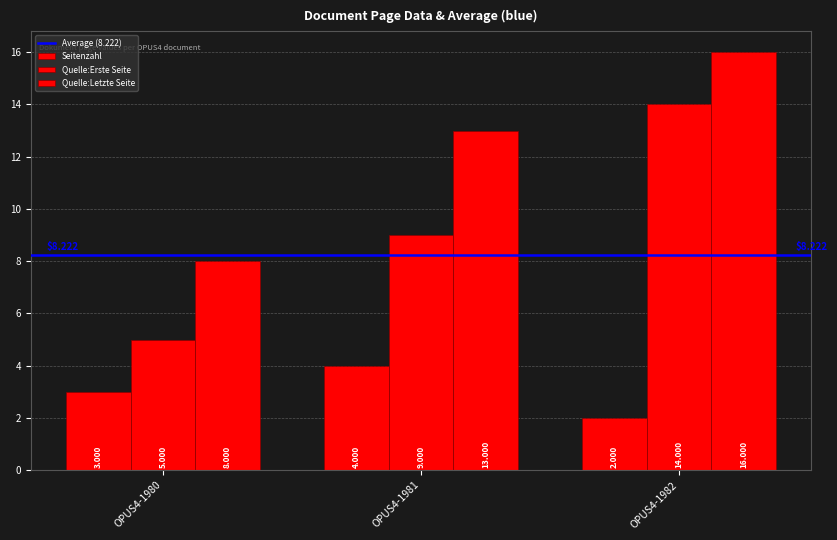

Count the number of data series in this chart.

3